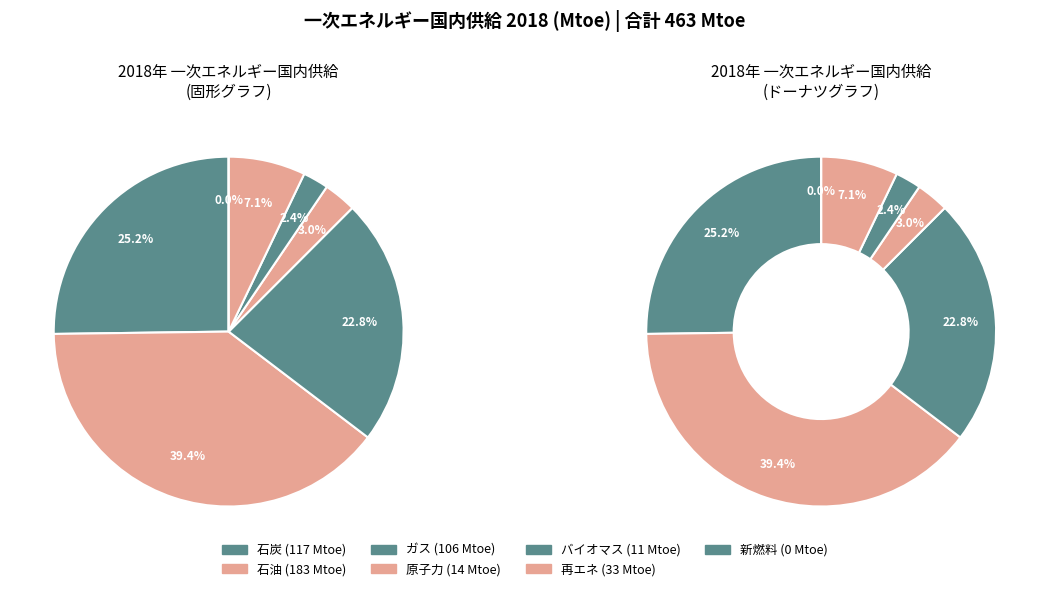

Between ガス and 石炭, which is larger?

石炭